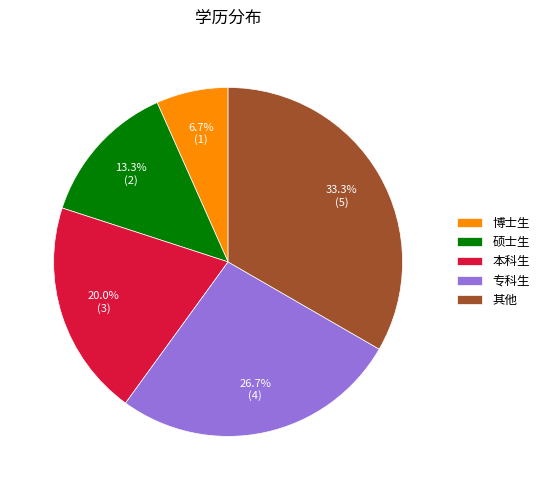

To the nearest percent, what is the difference between the largest and smallest slice percentages?

27%